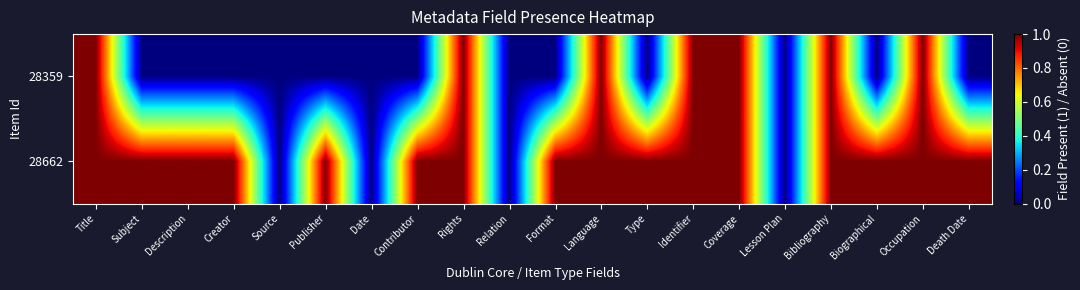

Reading right to left, extract all data points from this chart.

28359: Death Date=0	Occupation=1	Biographical=0	Bibliography=1	Lesson Plan=0	Coverage=1	Identifier=1	Type=0	Language=1	Format=0	Relation=0	Rights=1	Contributor=0	Date=0	Publisher=0	Source=0	Creator=0	Description=0	Subject=0	Title=1
28662: Death Date=1	Occupation=1	Biographical=1	Bibliography=1	Lesson Plan=0	Coverage=1	Identifier=1	Type=1	Language=1	Format=1	Relation=0	Rights=1	Contributor=1	Date=0	Publisher=1	Source=0	Creator=1	Description=1	Subject=1	Title=1